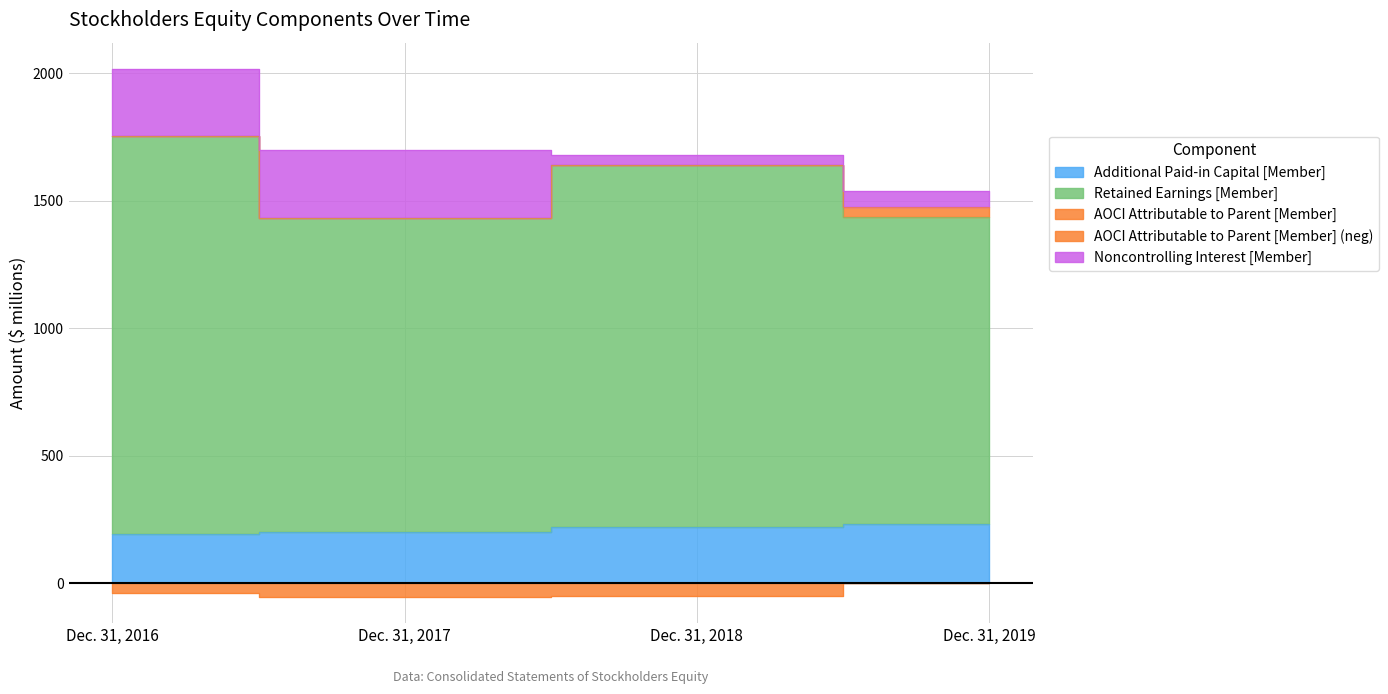

At how many categories does at least one series exceed 868?

4